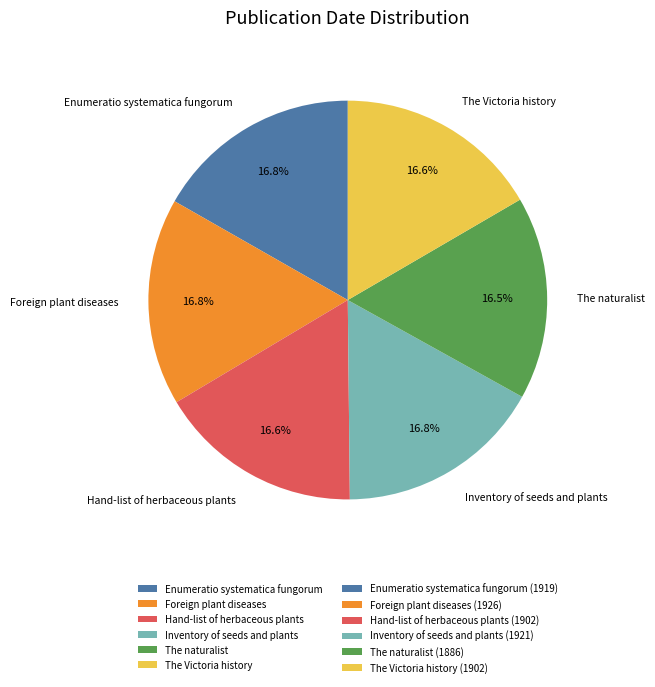

Combined, what portion of the pie is Foreign plant diseases and The Victoria history?

33.4%